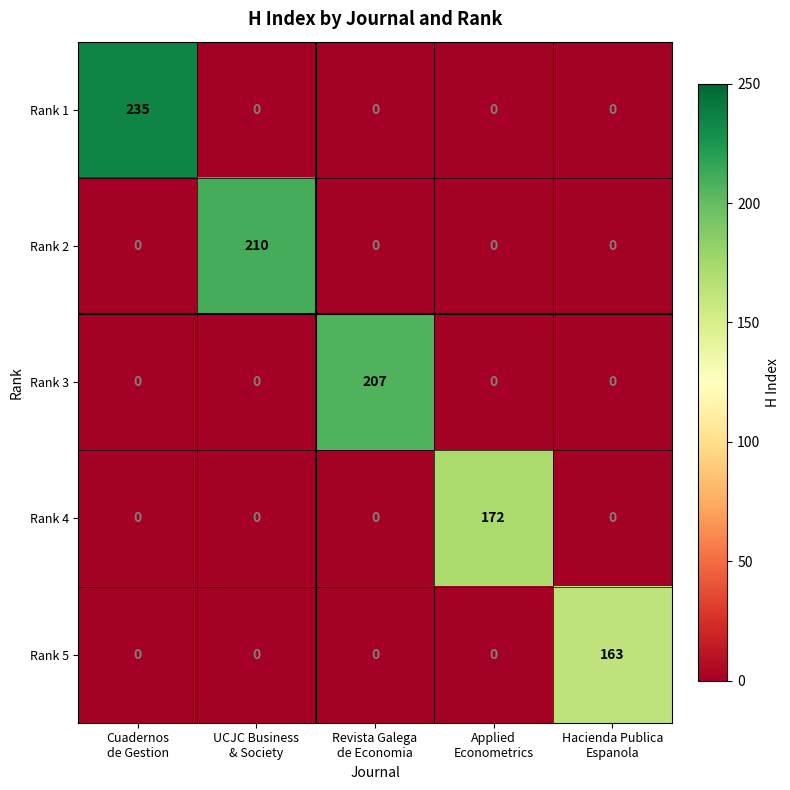

Reading left to right, extract all data points from this chart.

Rank 1: 235	0	0	0	0
Rank 2: 0	210	0	0	0
Rank 3: 0	0	207	0	0
Rank 4: 0	0	0	172	0
Rank 5: 0	0	0	0	163